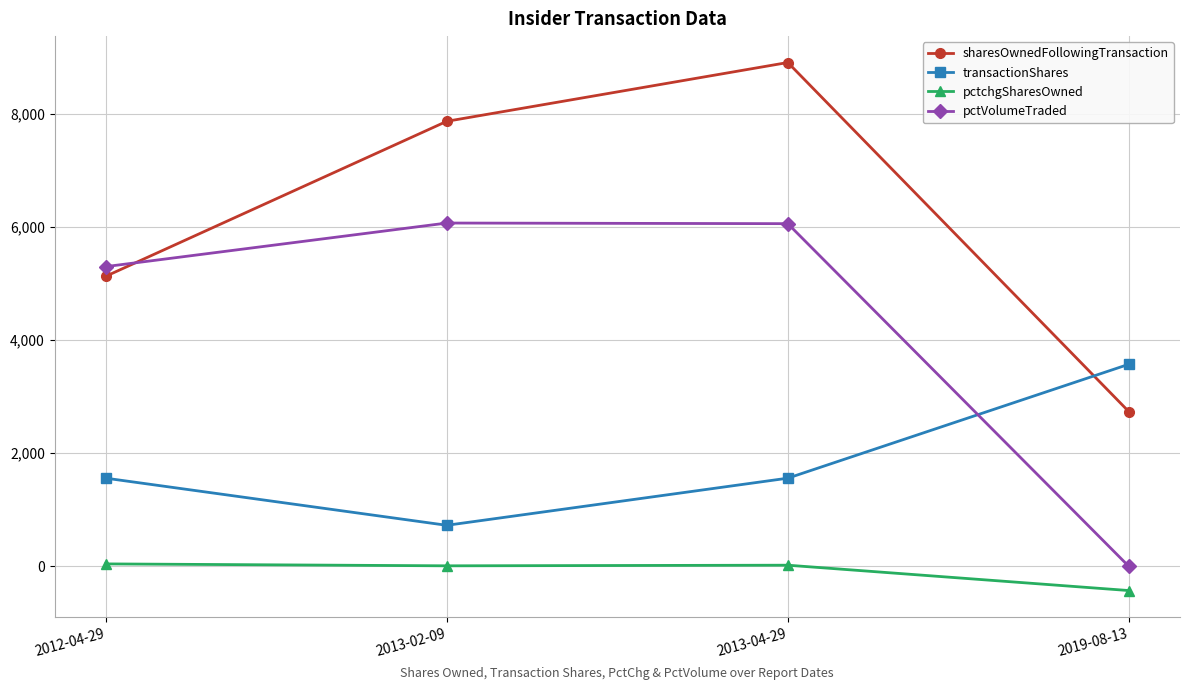

What is the total value across all series at 2012-04-29?

12028